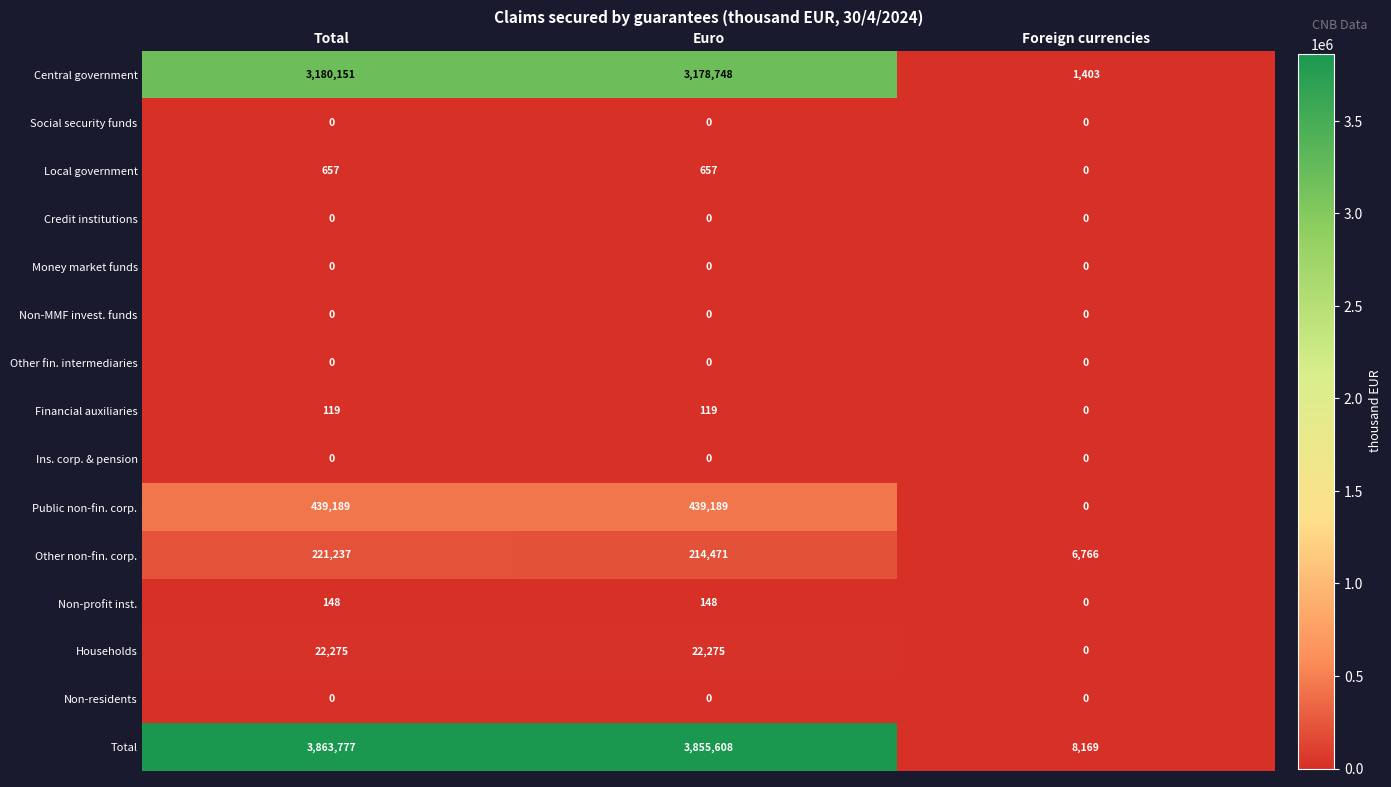

How many data points does each series have?

3